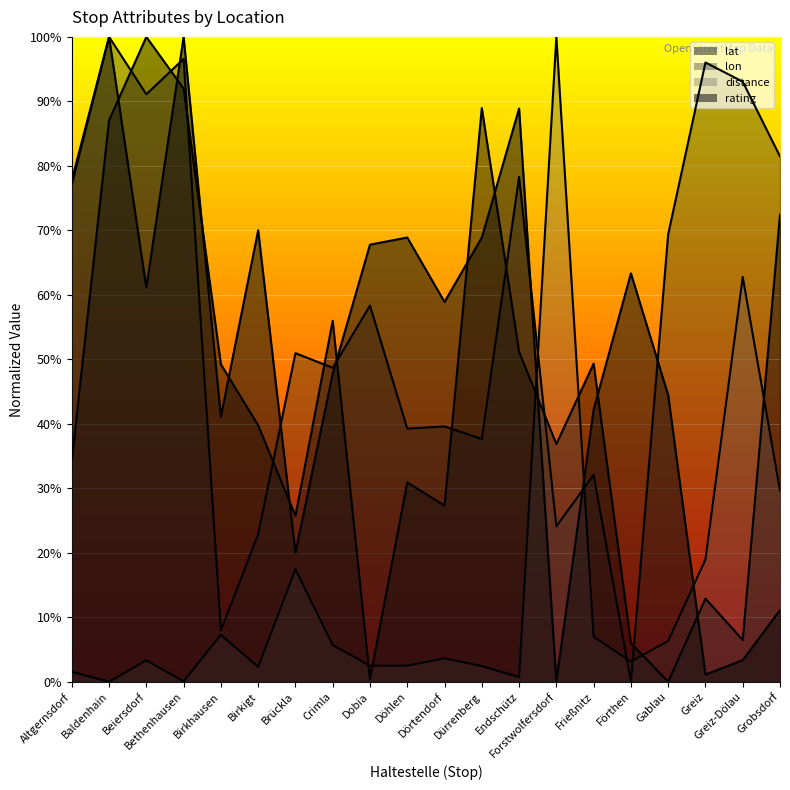

The lon series shows 0.5 at Crimla. True or false?

True